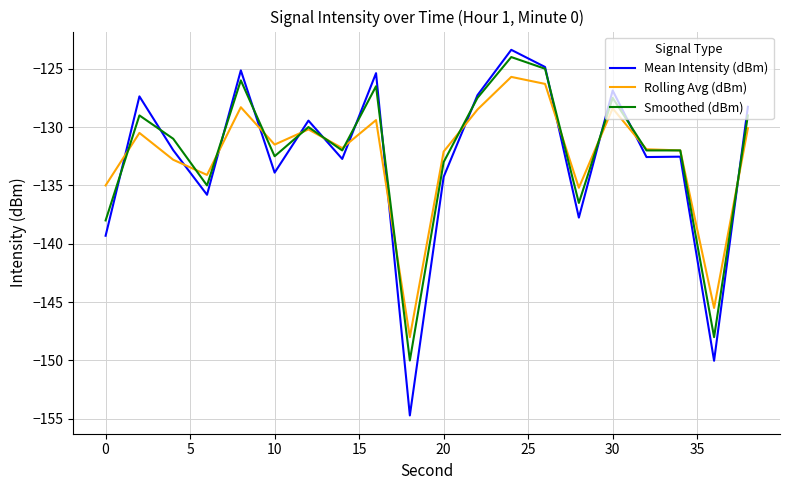

Which series has the widest spread of values?

Mean Intensity (dBm)